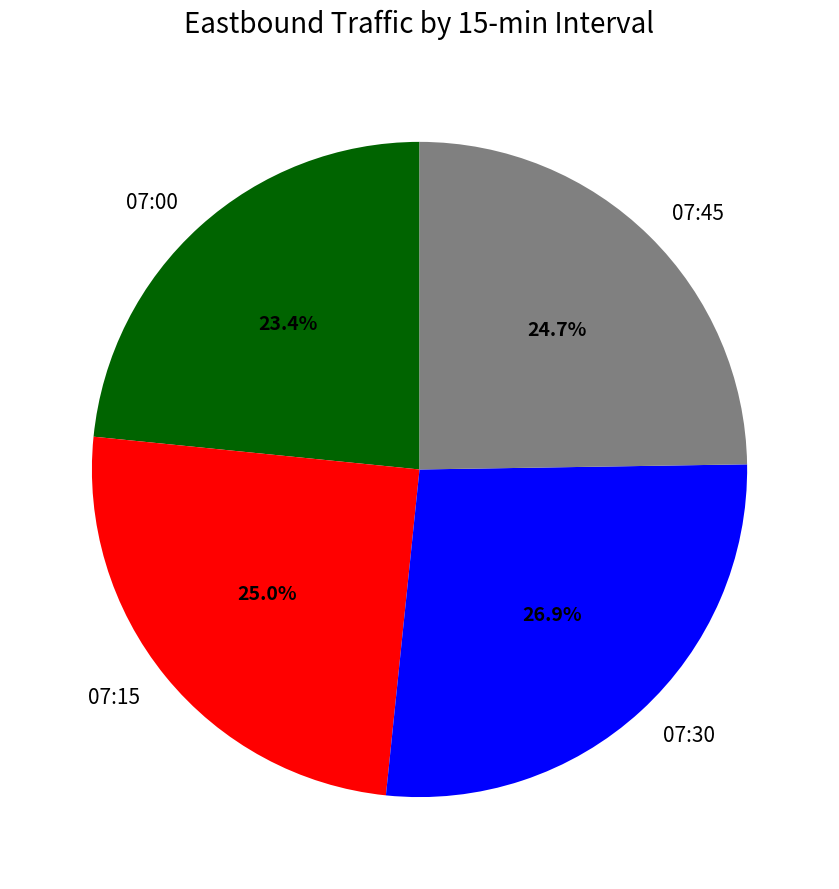

To the nearest percent, what portion does 07:45 represent?

25%